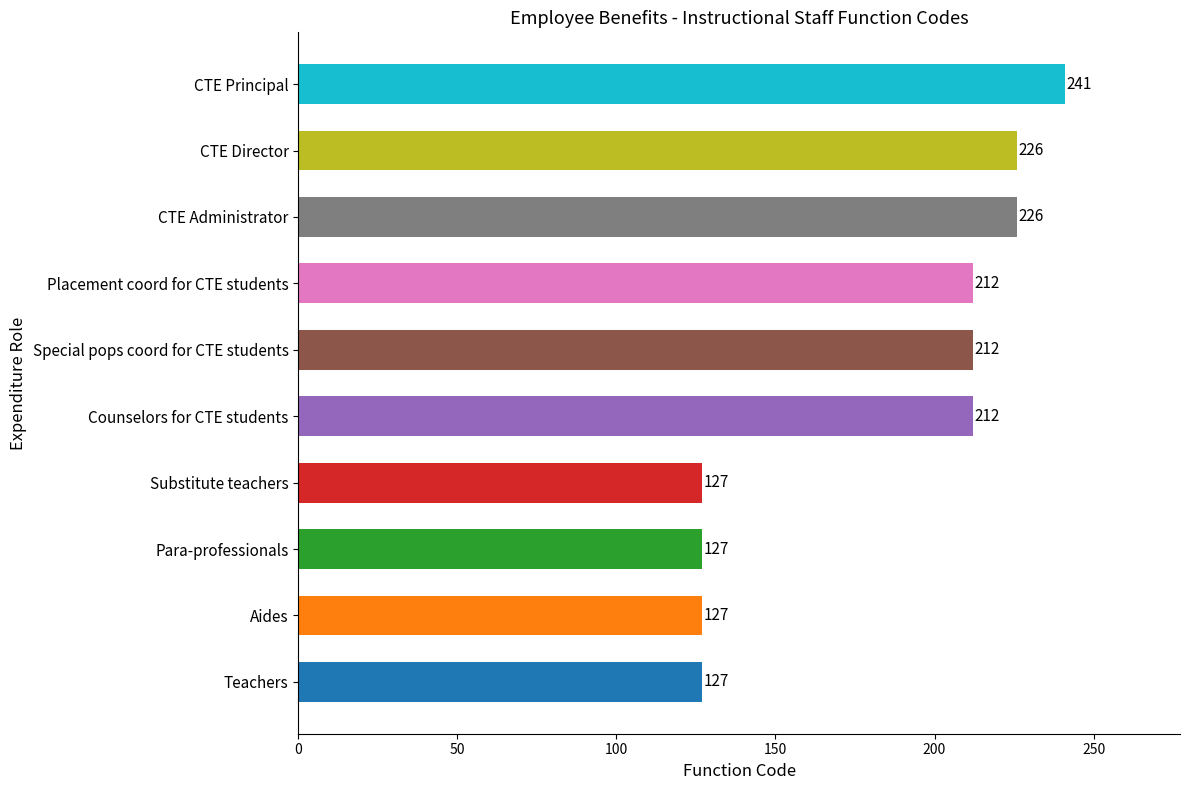

What is the approximate value at CTE Director, to the nearest 10?

230